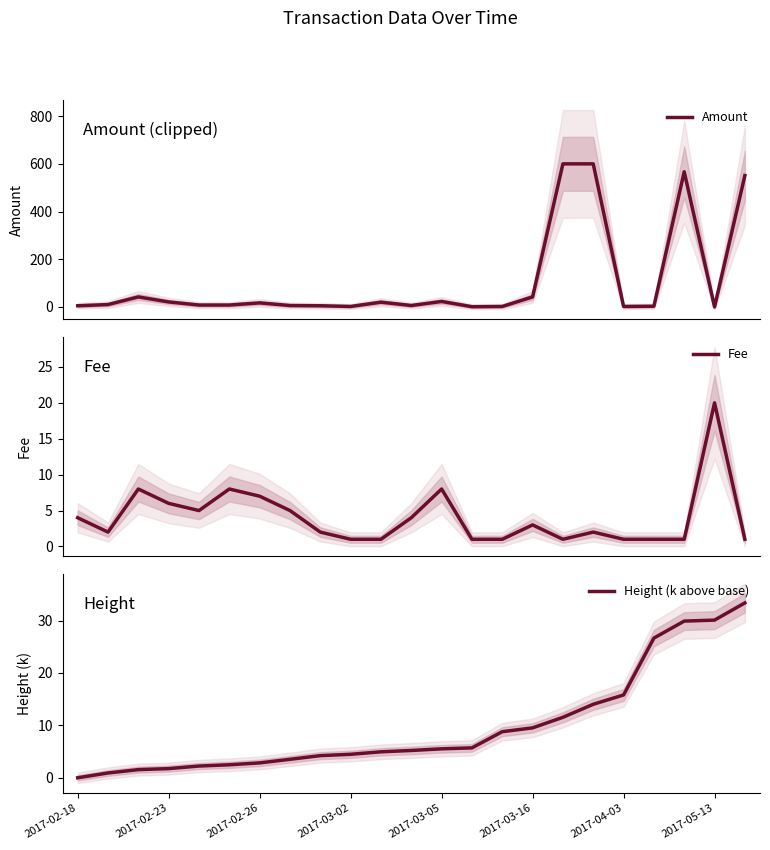

How many lines are shown in the chart?

3